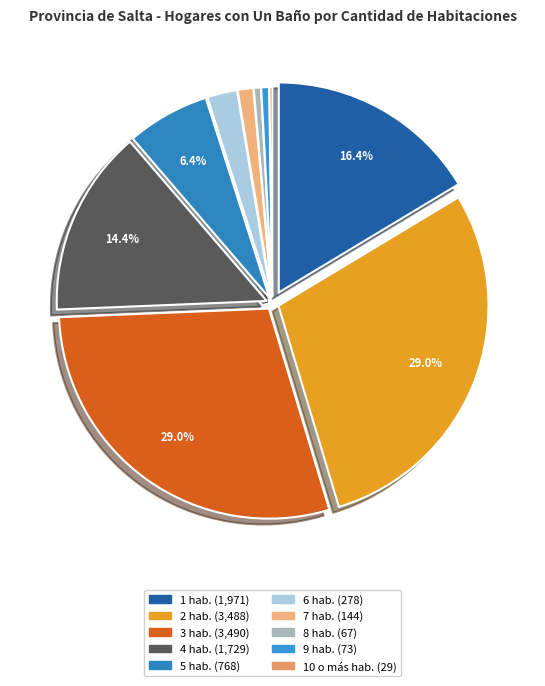

How many segments does this pie chart have?

10